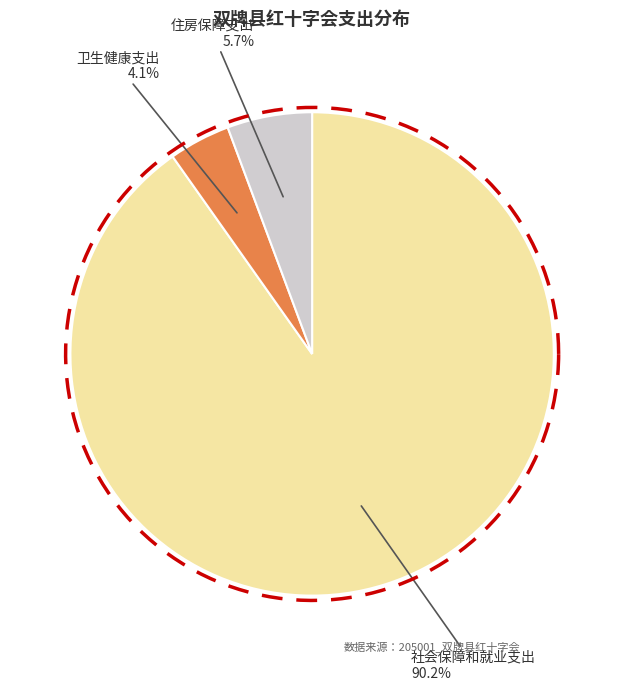

To the nearest percent, what is the difference between the 卫生健康支出 and 住房保障支出 slice percentages?

2%